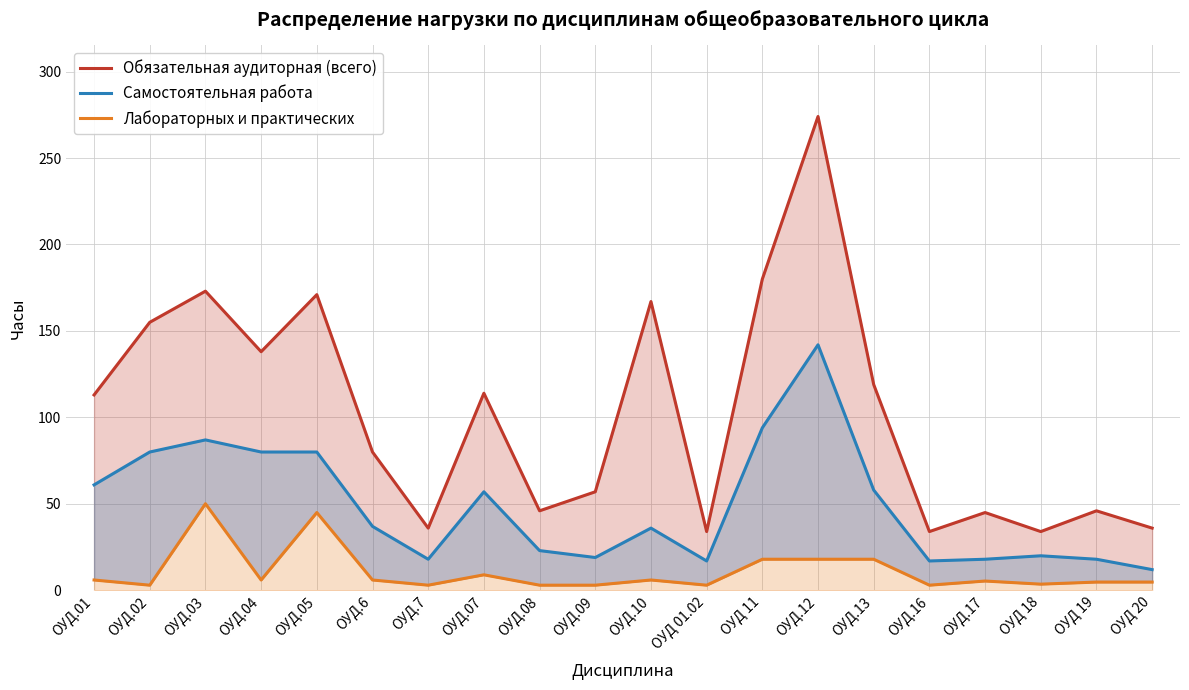

What is the minimum value for Лабораторных и практических?

3.0